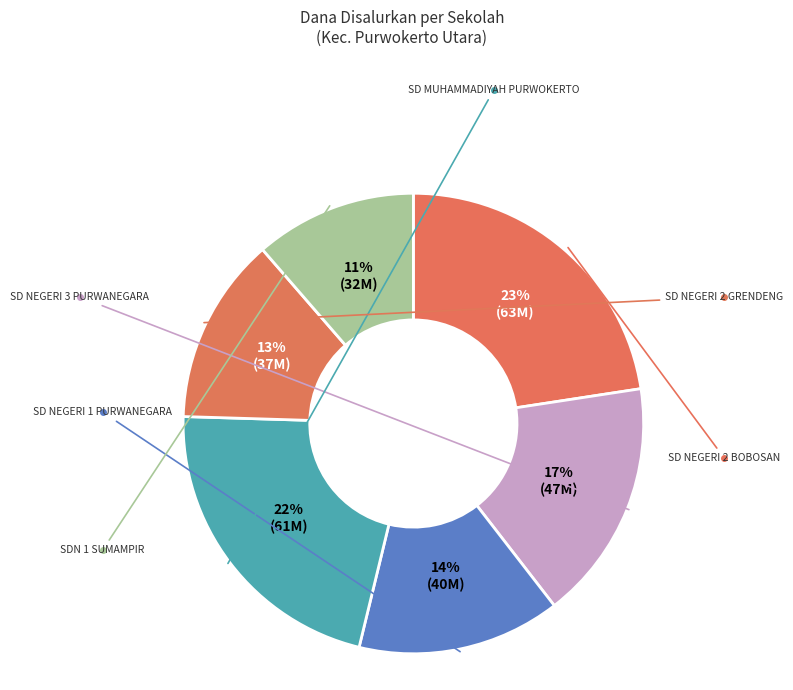

What percentage is the SD NEGERI 2 GRENDENG slice, to the nearest percent?

13%